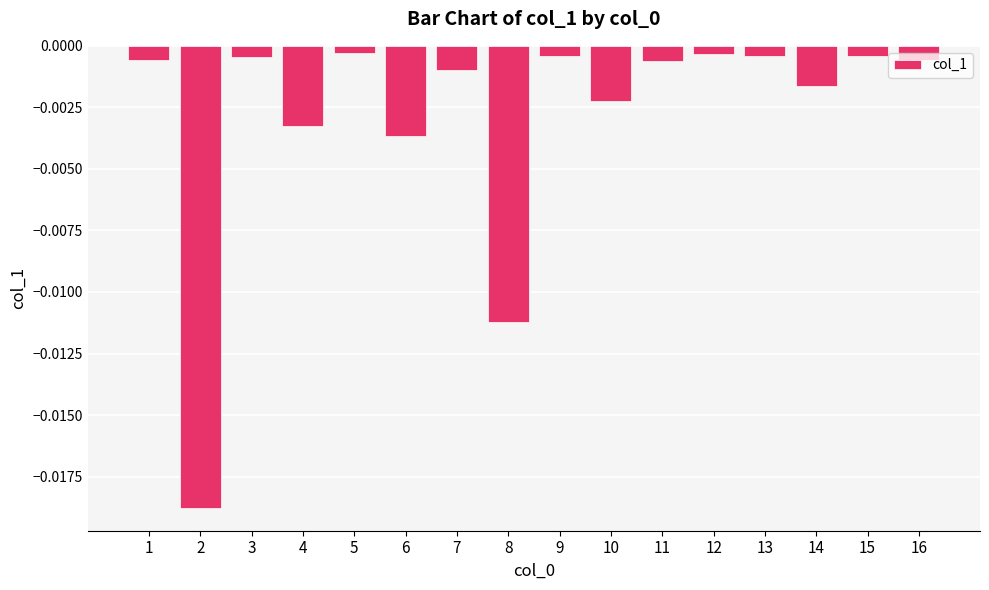

Which label corresponds to the smallest value in the chart?

2